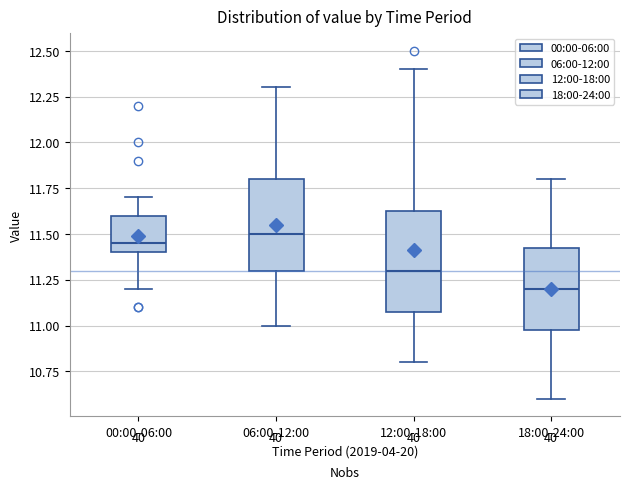

Where is the upper edge of the box for 06:00-12:00 on the y-axis? The values are not printed on the chart, so give them approximately, as read against the axis.

11.80